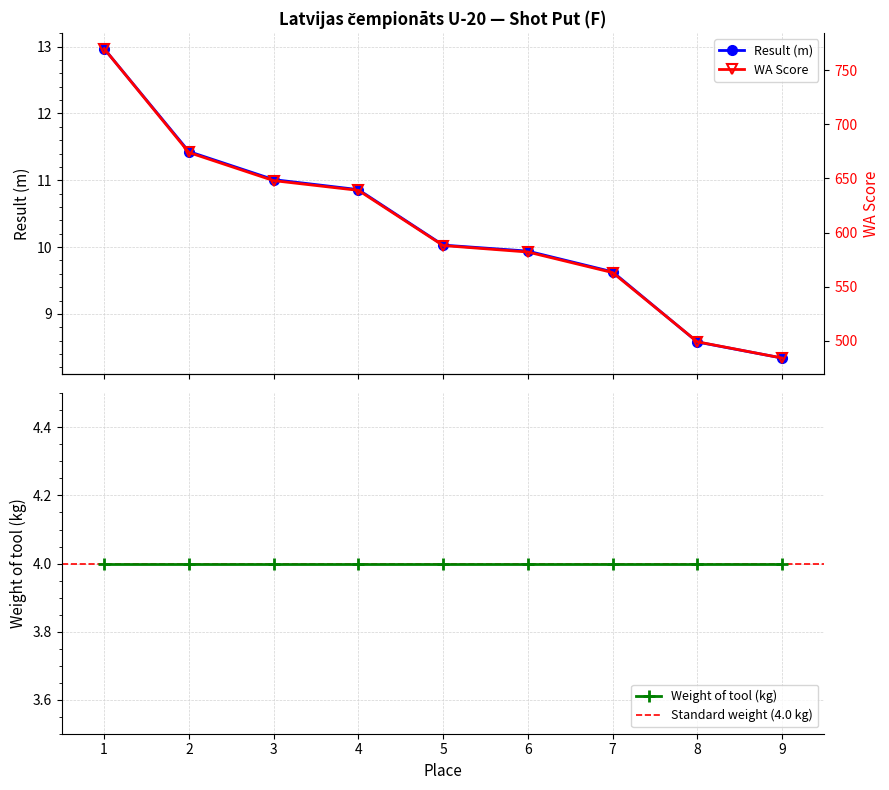

What is the difference between the maximum and minimum values in the WA series?

286.0